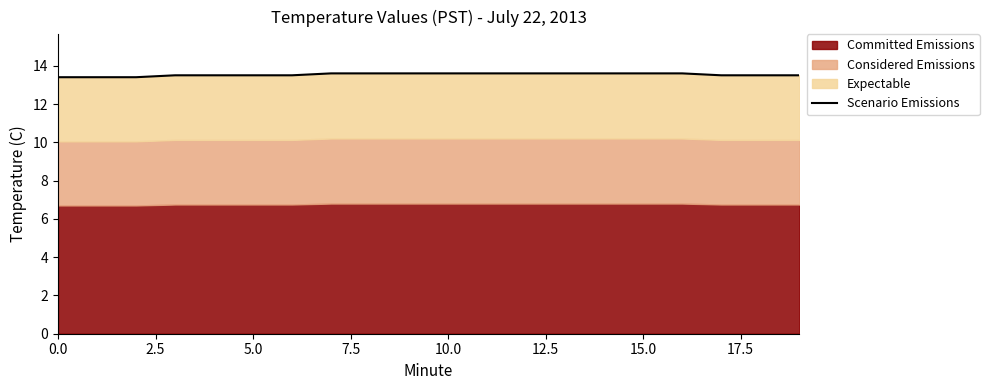

True or false: there are more than 1 points higher than both neighbors.

False